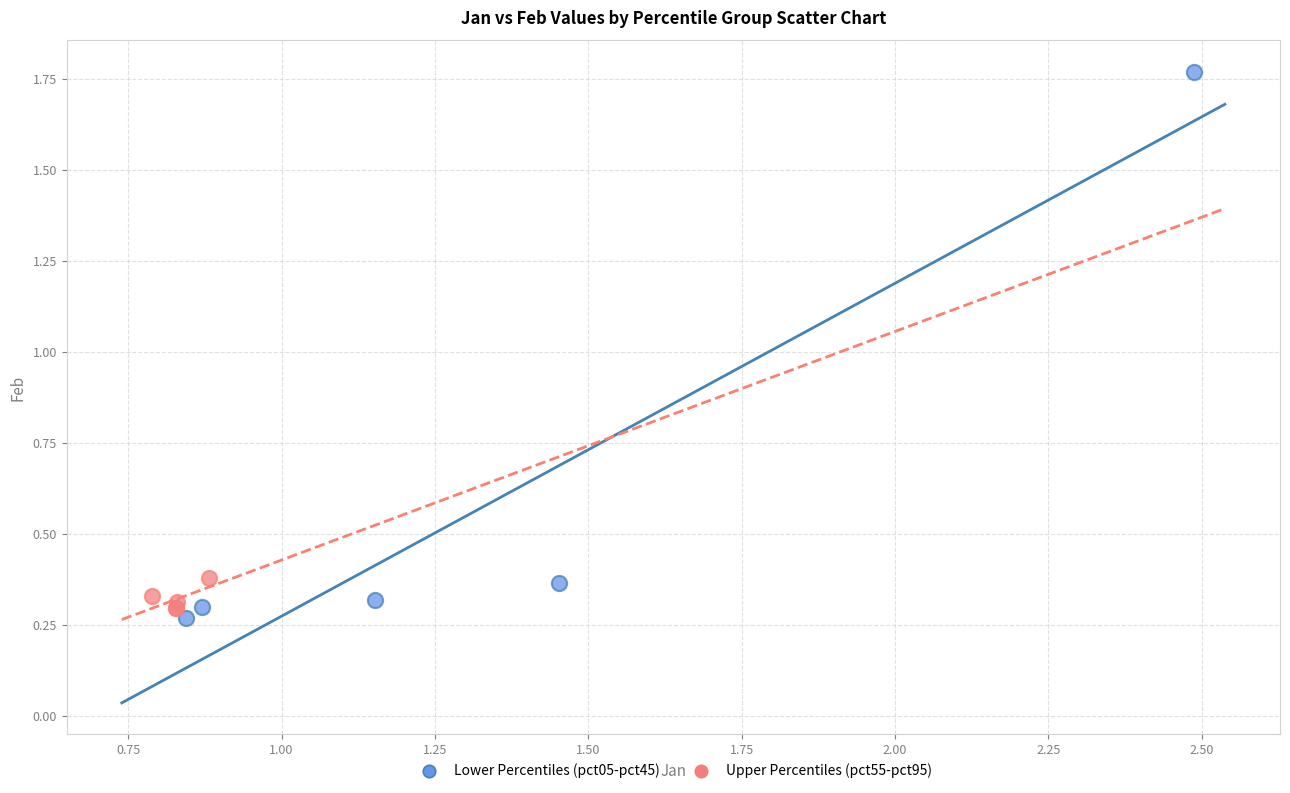

What are all the series names shown in the legend?

Lower Percentiles (pct05-pct45), Upper Percentiles (pct55-pct95)